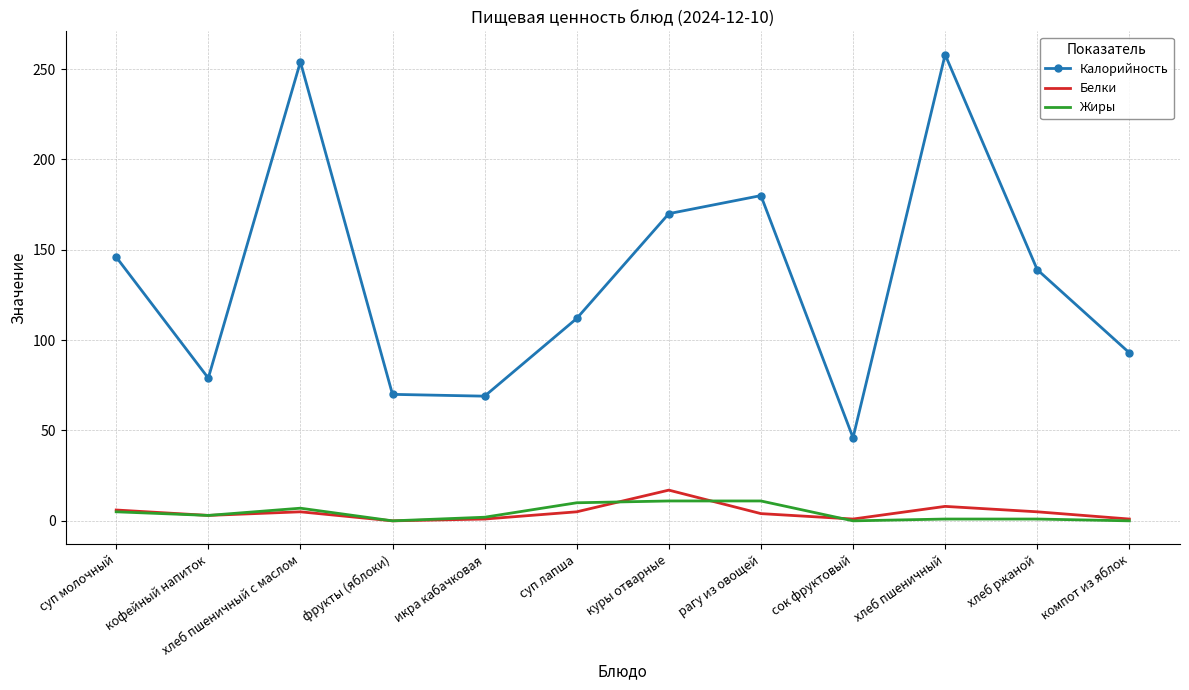

Is the value of Белки at хлеб пшеничный greater than the value of Калорийность at кофейный напиток?

No